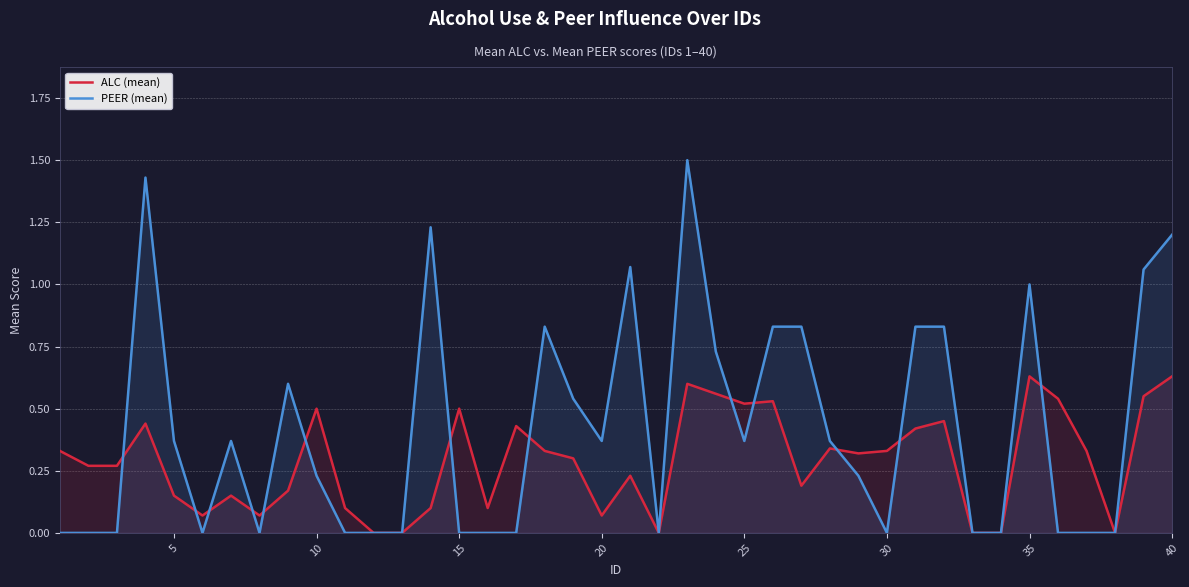

Which series has the largest range (max minus min)?

PEER (mean)